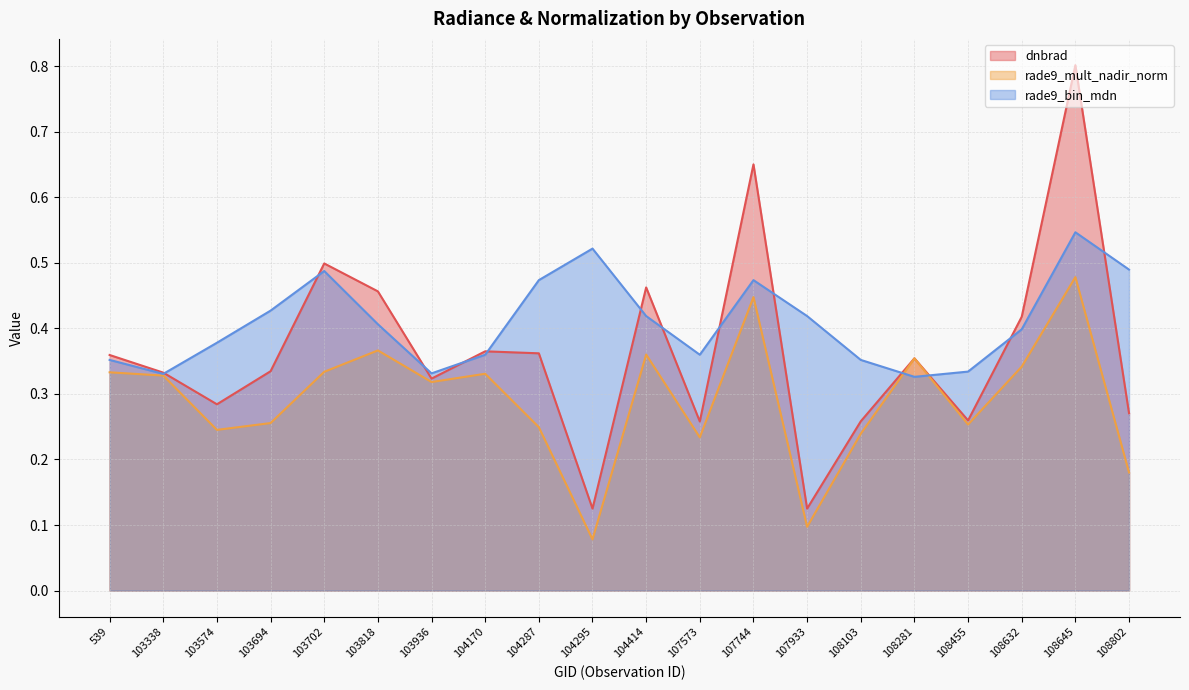

What is the value of the dnbrad point at the 11th from the left?

0.5